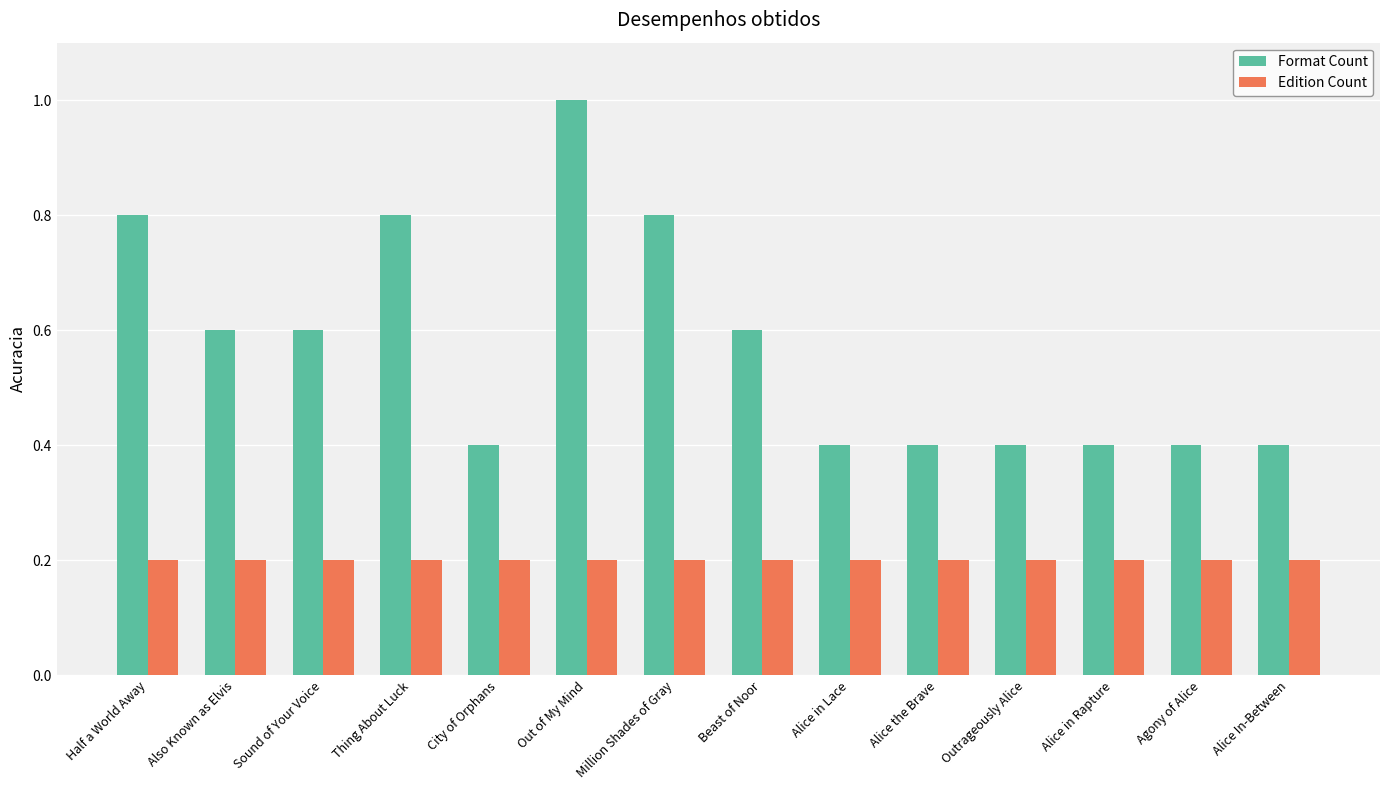

Reading left to right, extract all data points from this chart.

Format Count: Half a World Away=0.8	Also Known as Elvis=0.6	Sound of Your Voice=0.6	Thing About Luck=0.8	City of Orphans=0.4	Out of My Mind=1.0	Million Shades of Gray=0.8	Beast of Noor=0.6	Alice in Lace=0.4	Alice the Brave=0.4	Outrageously Alice=0.4	Alice in Rapture=0.4	Agony of Alice=0.4	Alice In-Between=0.4
Edition Count: Half a World Away=0.2	Also Known as Elvis=0.2	Sound of Your Voice=0.2	Thing About Luck=0.2	City of Orphans=0.2	Out of My Mind=0.2	Million Shades of Gray=0.2	Beast of Noor=0.2	Alice in Lace=0.2	Alice the Brave=0.2	Outrageously Alice=0.2	Alice in Rapture=0.2	Agony of Alice=0.2	Alice In-Between=0.2